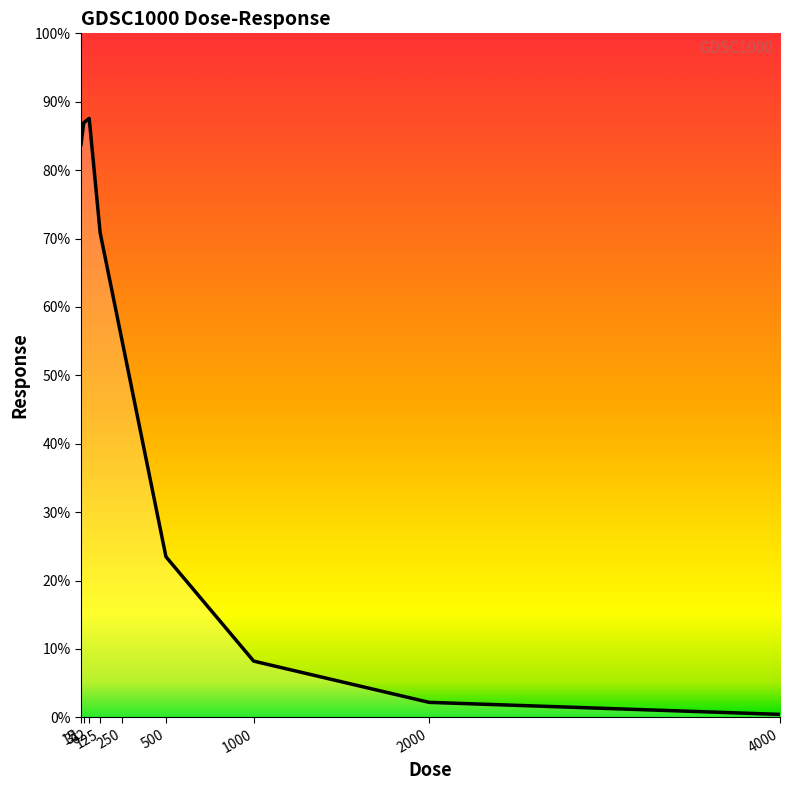

What is the difference between the maximum and minimum values?

87.1